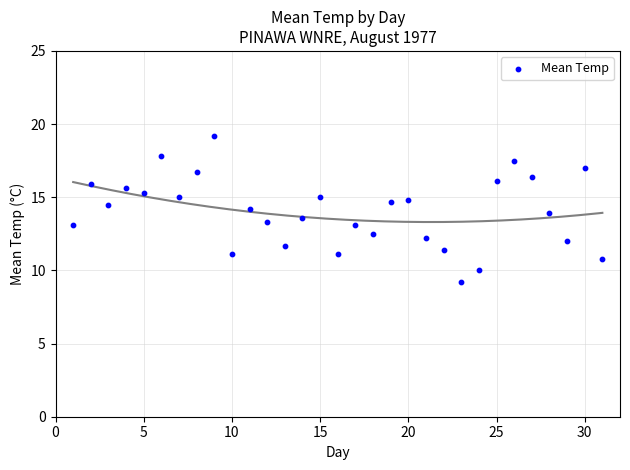

What is the range of Y values (max minus min)?

10.0